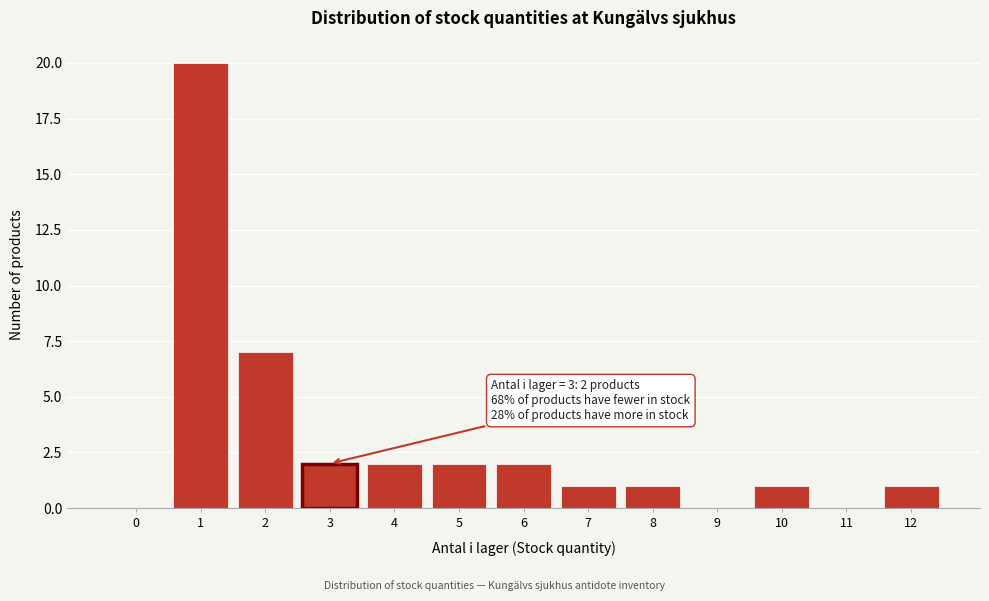

Reading left to right, extract all data points from this chart.

0=0	1=20	2=7	3=2	4=2	5=2	6=2	7=1	8=1	9=0	10=1	11=0	12=1